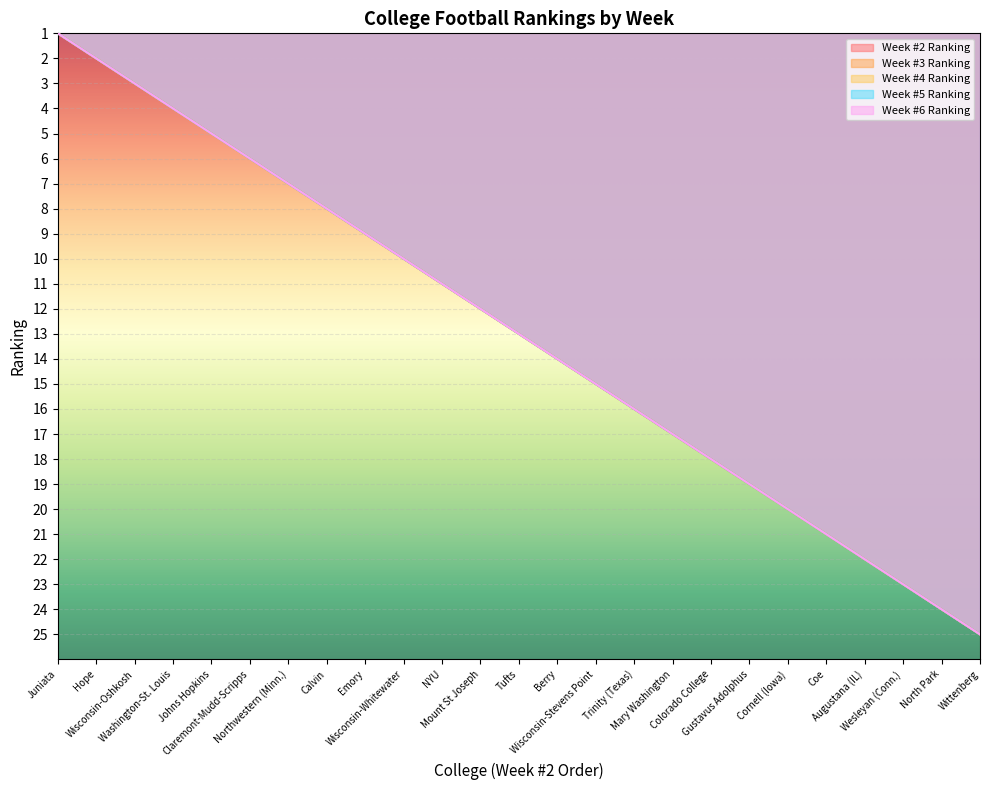

Is the value of Week #2 Ranking at Wisconsin-Oshkosh greater than the value of Week #4 Ranking at Johns Hopkins?

No